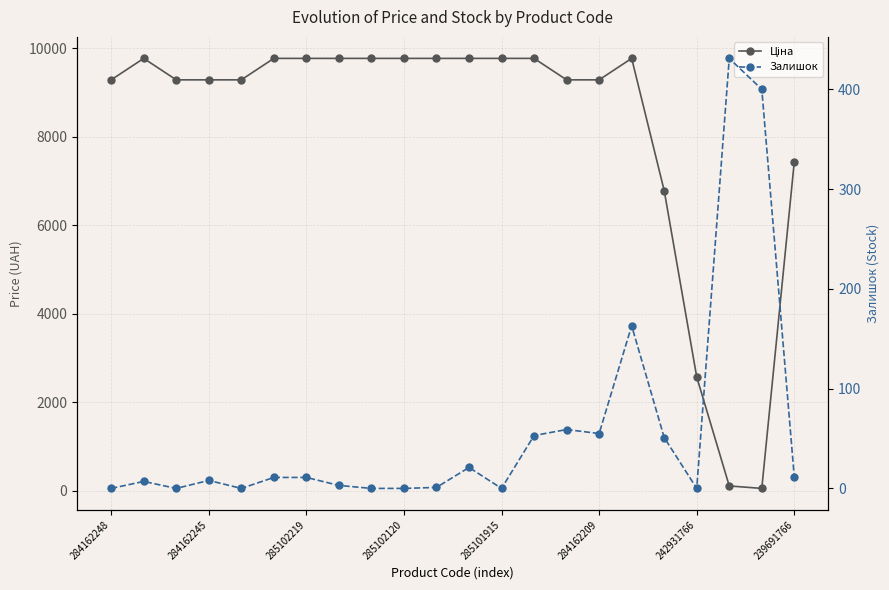

What is the average value of the Залишок series?

58.4